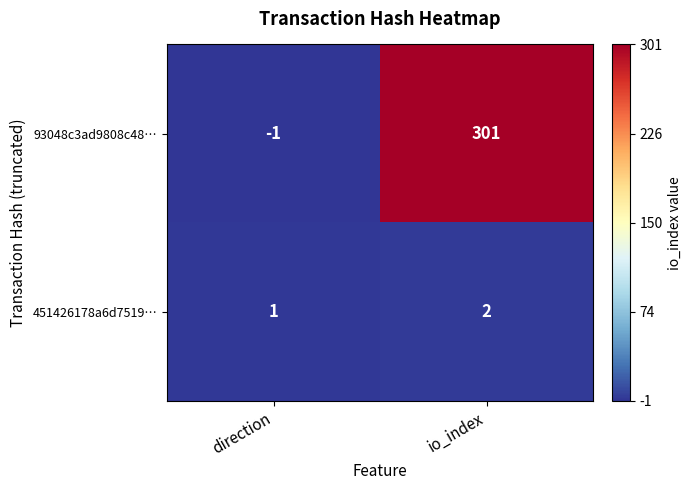

What is the sum of all 93048c3ad9808c48… values?

300